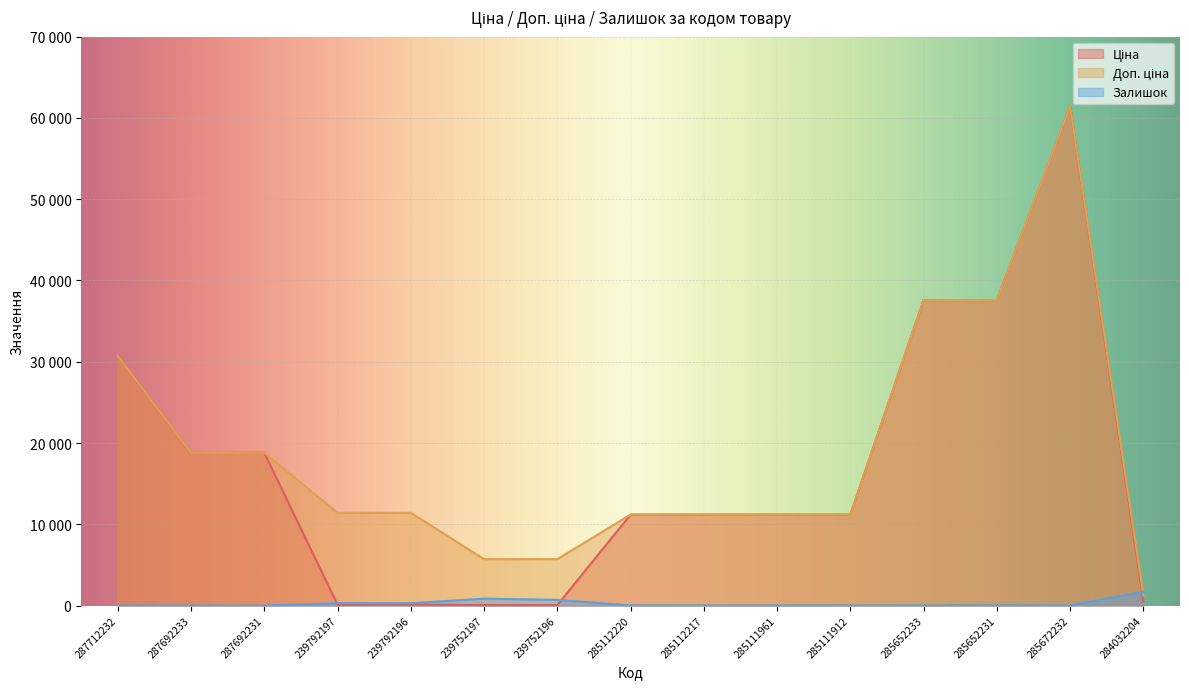

Between which two adjacent categories do Доп. ціна and Залишок first intersect?

285672232 and 284032204